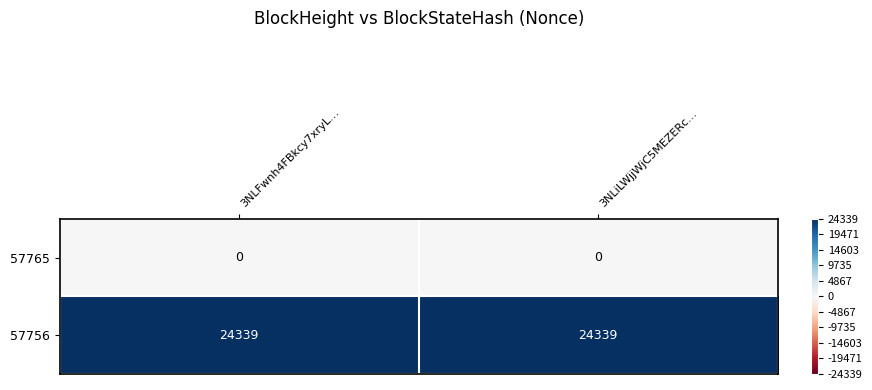

What is the maximum value shown in the chart?

24339